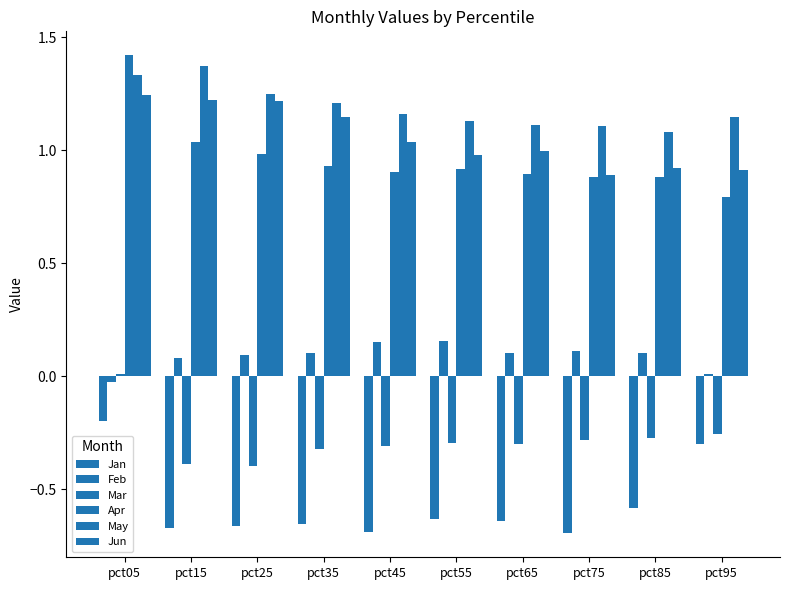

How many positive values does the Mar series have?

1